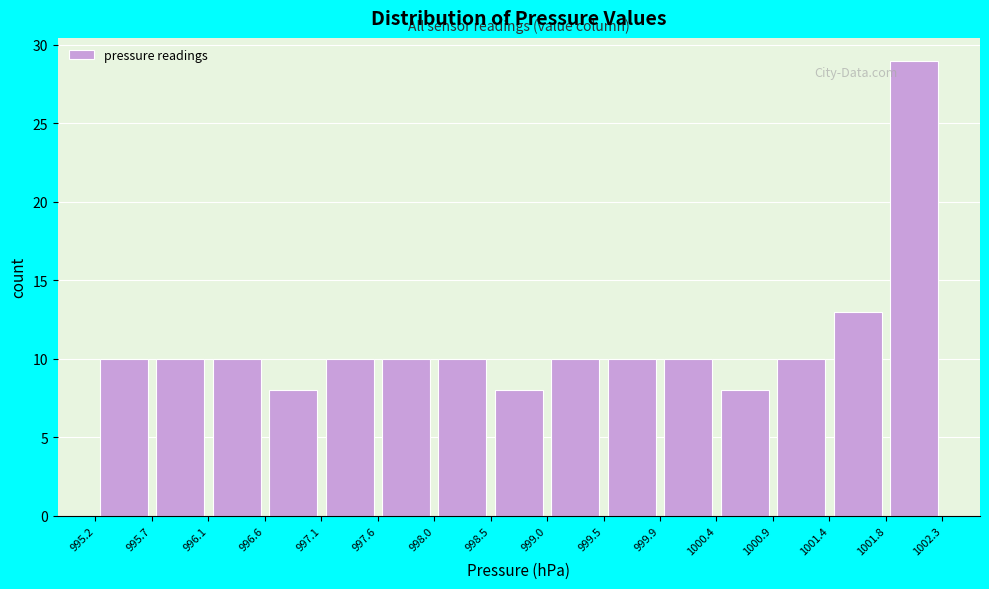

Which range on the x-axis has the tallest bar?

1001.8 to 1002.3